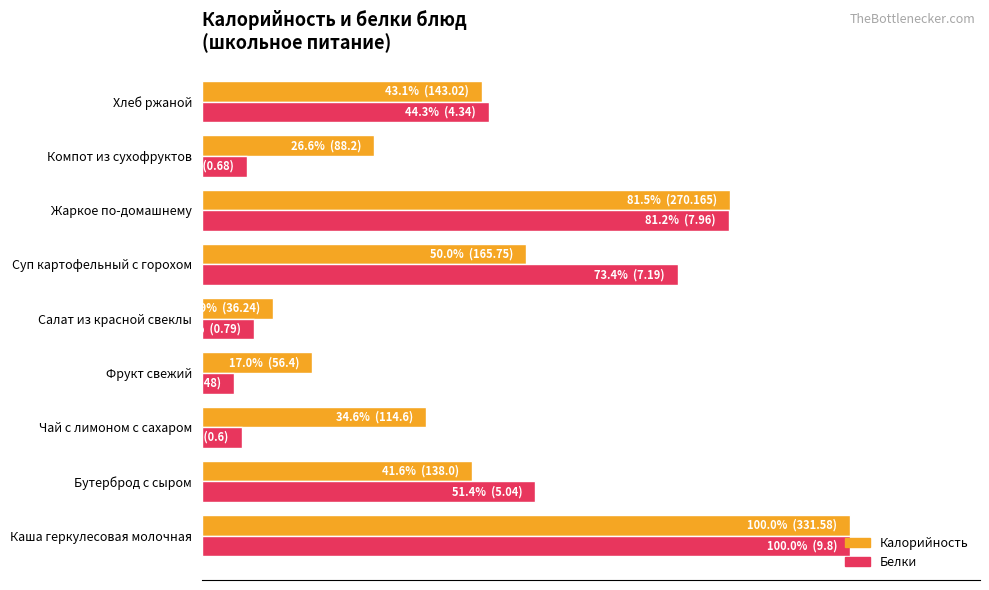

Reading right to left, extract all data points from this chart.

Калорийность: 43.1	26.6	81.5	50.0	10.9	17.0	34.6	41.6	100.0
Белки: 44.3	6.9	81.2	73.4	8.1	4.9	6.1	51.4	100.0